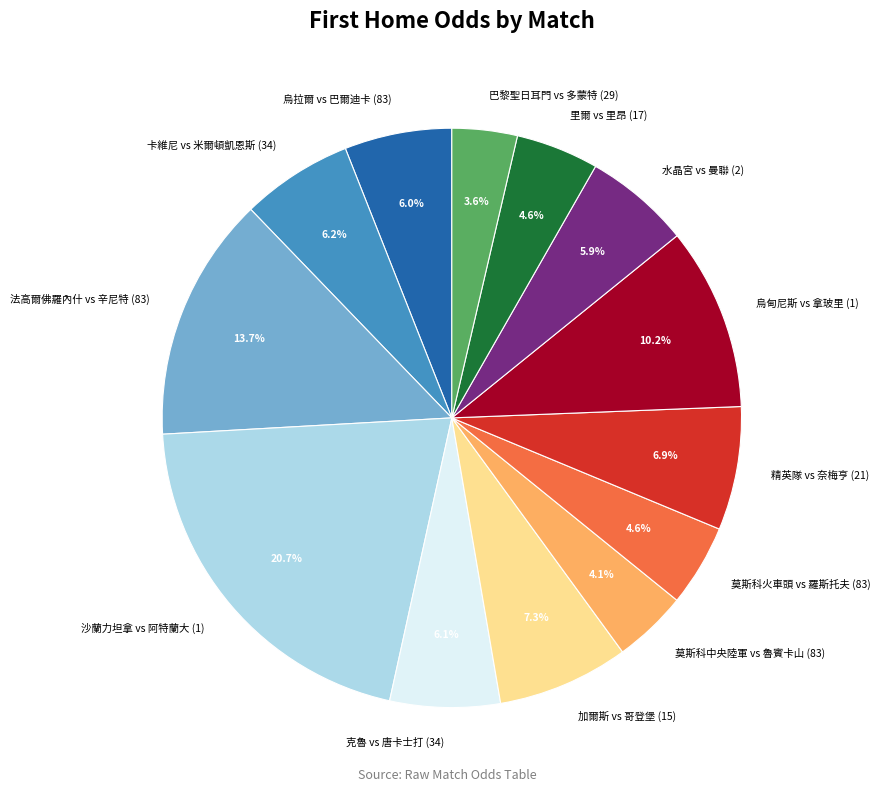

Do 里爾 vs 里昂 (17) and 烏甸尼斯 vs 拿玻里 (1) together represent more than half of the pie?

No